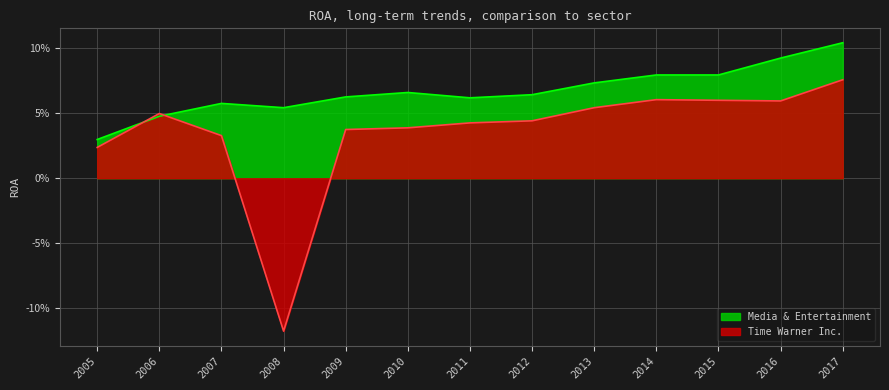

Count the Time Warner Inc. values in the range 0 to 1.

12